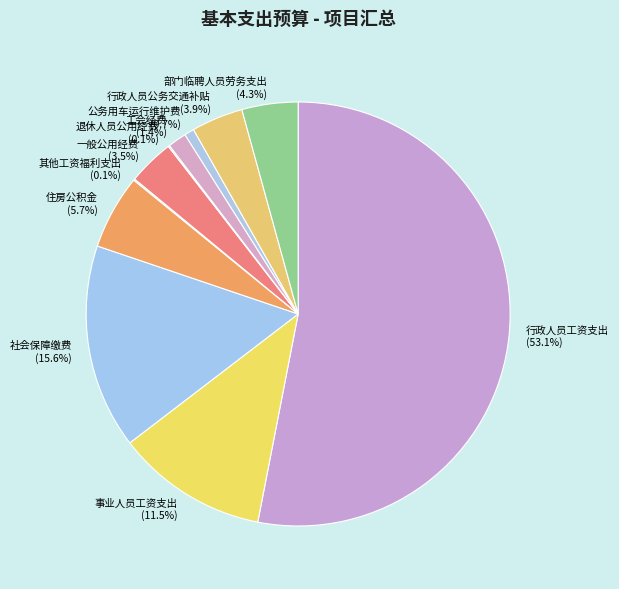

Does 行政人员工资支出 represent more than half of the total?

Yes